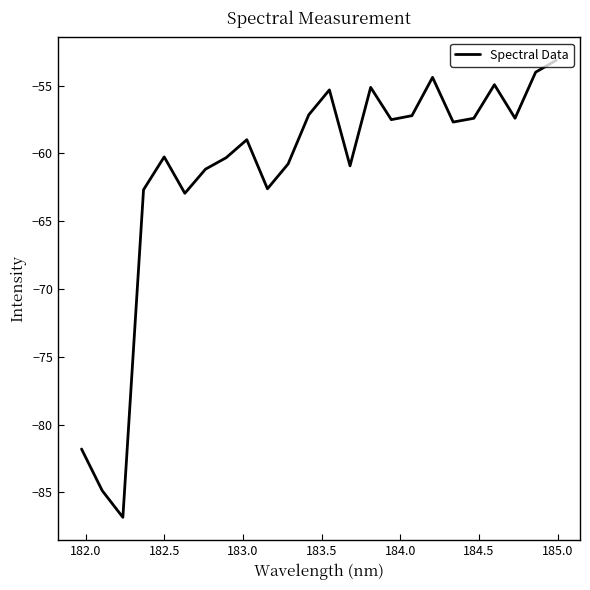

What is the greatest value displayed?

-53.1